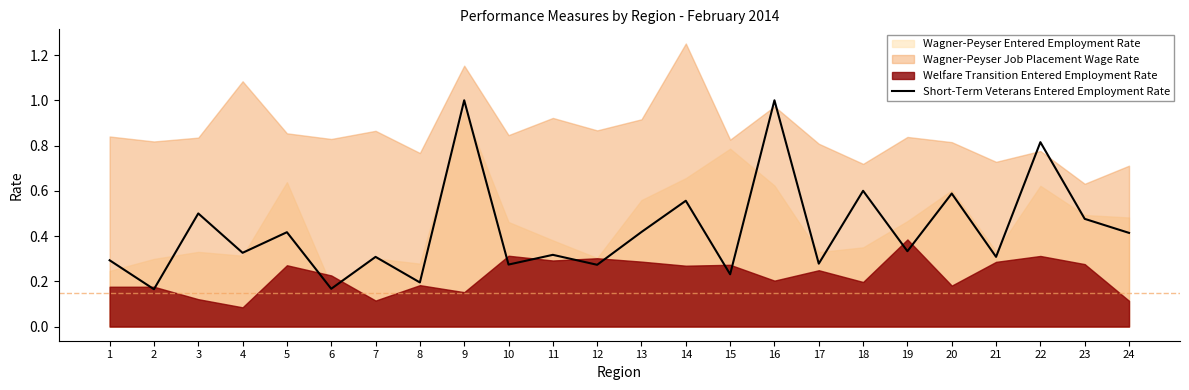

What is the value of the 14th point from the left?

0.6